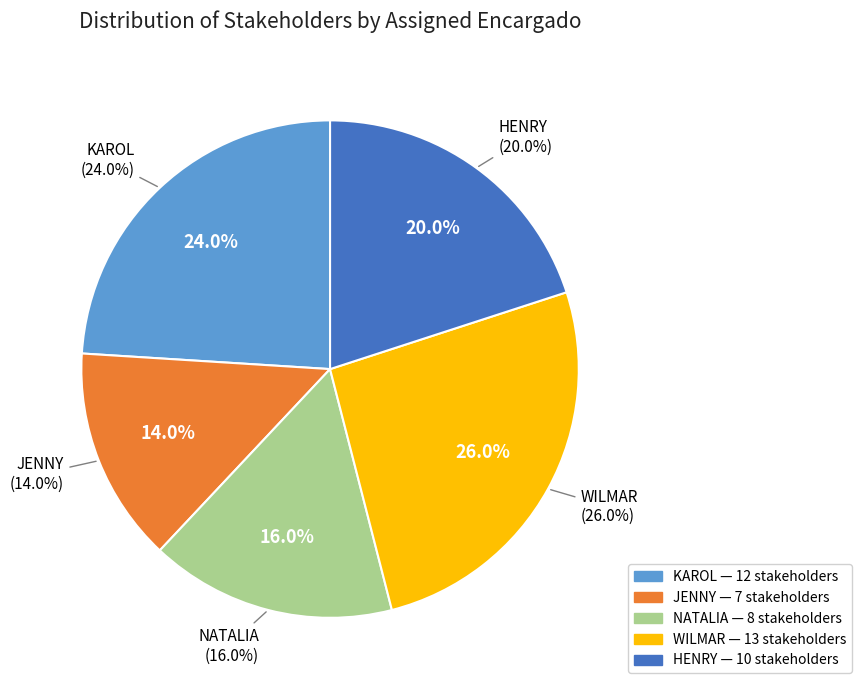

The NATALIA slice represents 8% of the pie. True or false?

False